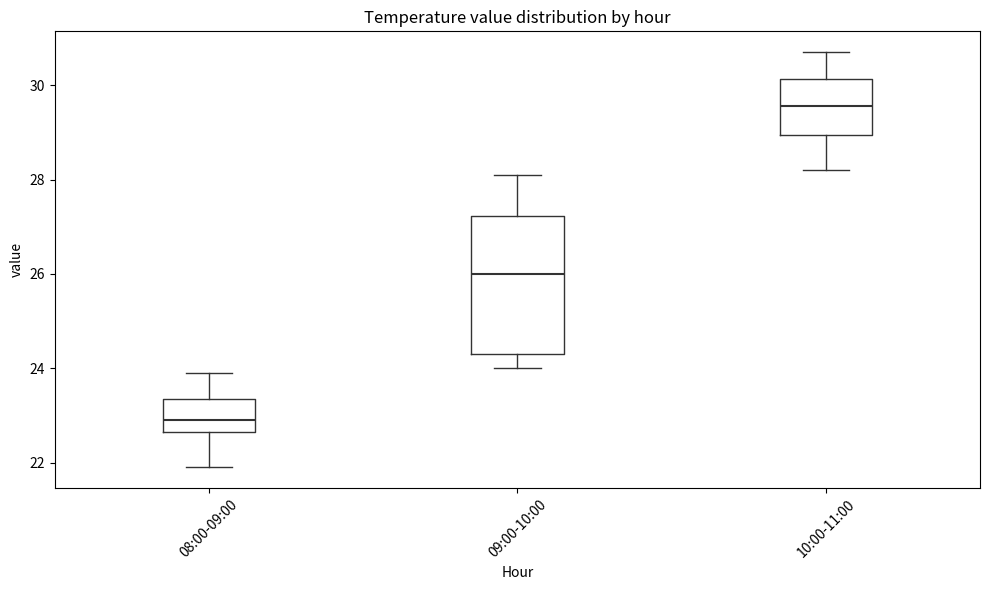

Where is the lower edge of the box for 08:00-09:00 on the y-axis? The values are not printed on the chart, so give them approximately, as read against the axis.

22.6